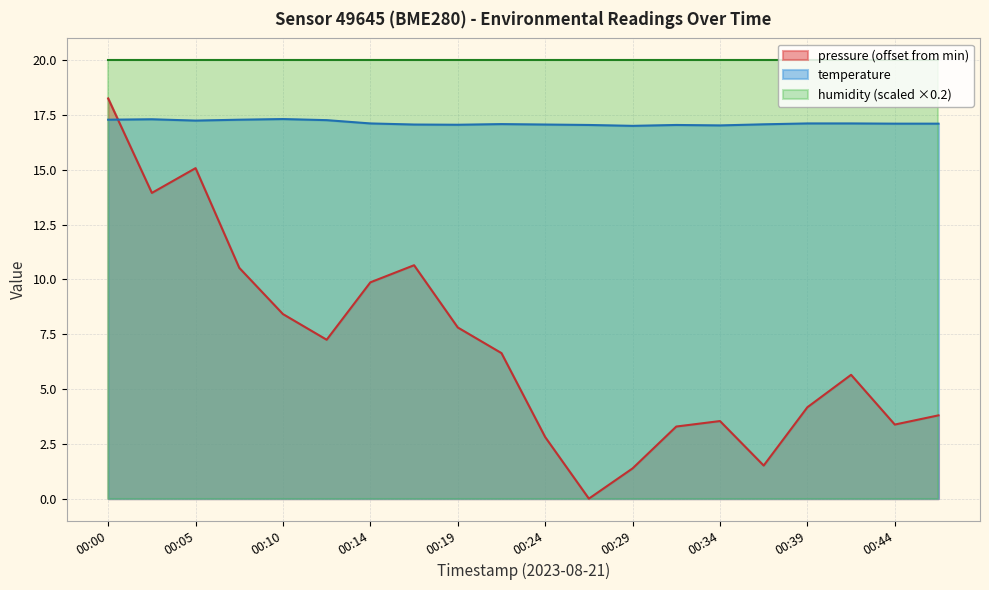

True or false: pressure and temperature cross at least once.

True